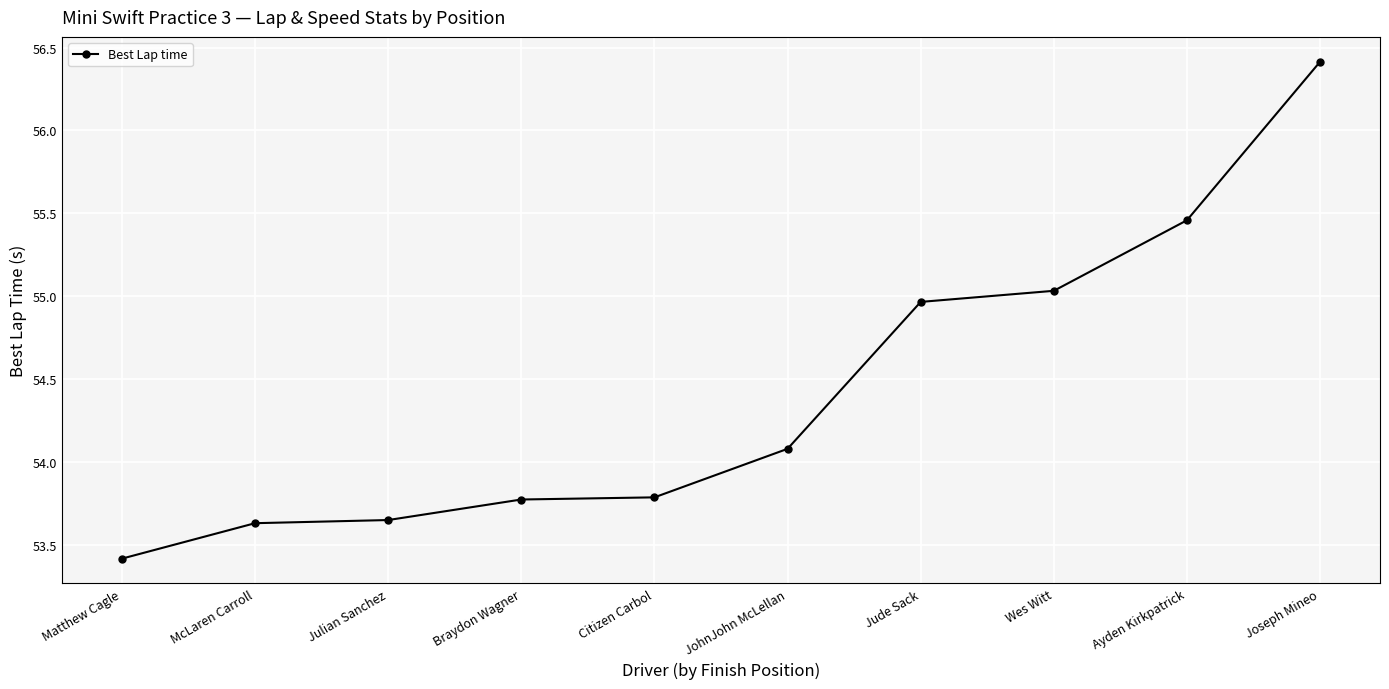

How many values exceed 54?

5